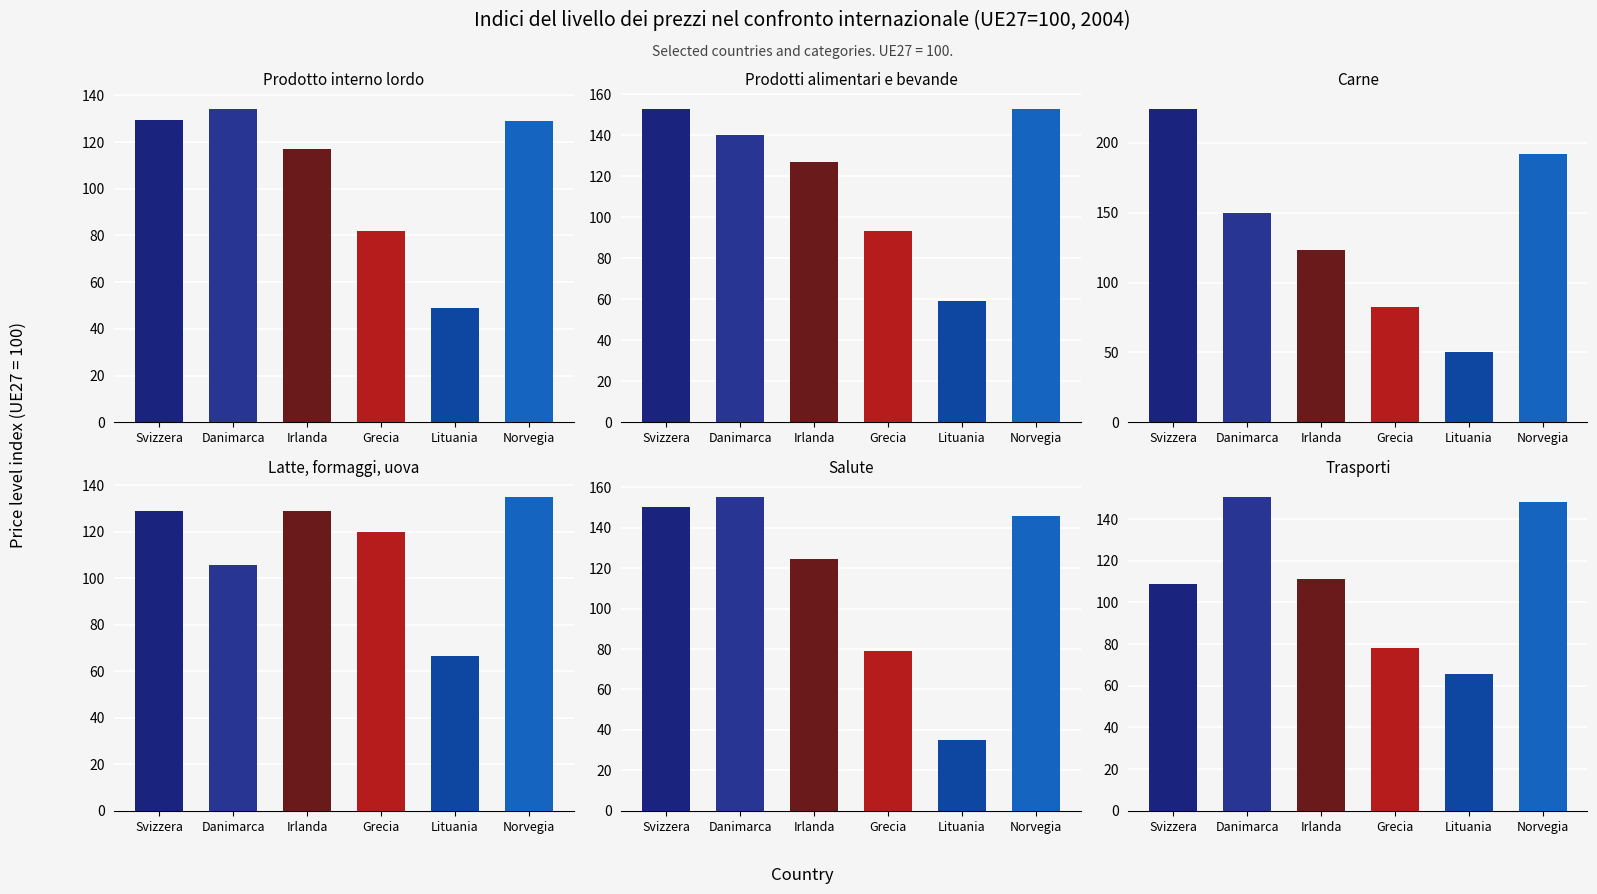

The value of Prodotti alimentari e bevande at Lituania is 59.4. True or false?

True